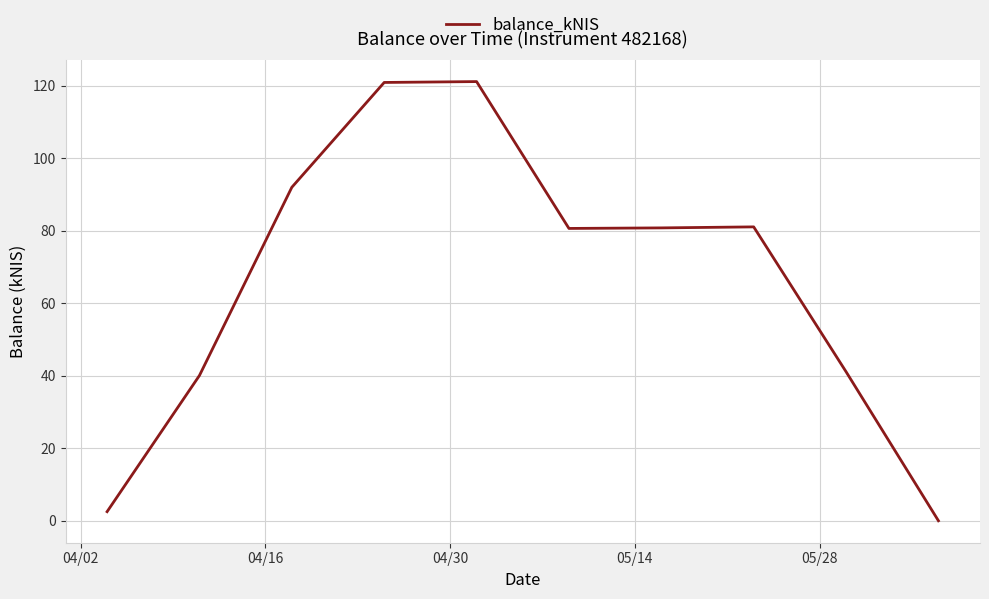

How many lines are shown in the chart?

1